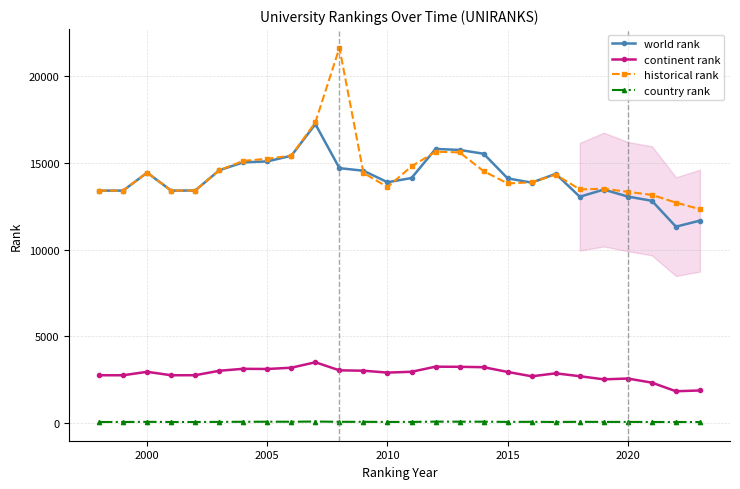

What is the greatest value displayed?

21612.0